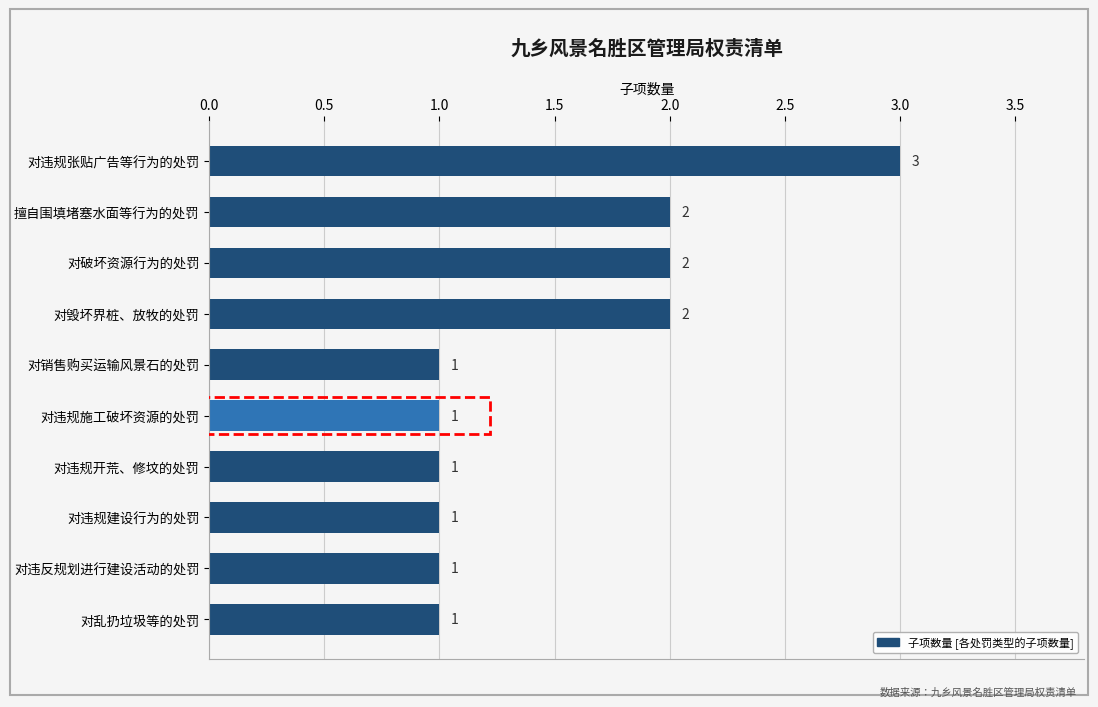

What is the maximum value shown in the chart?

3